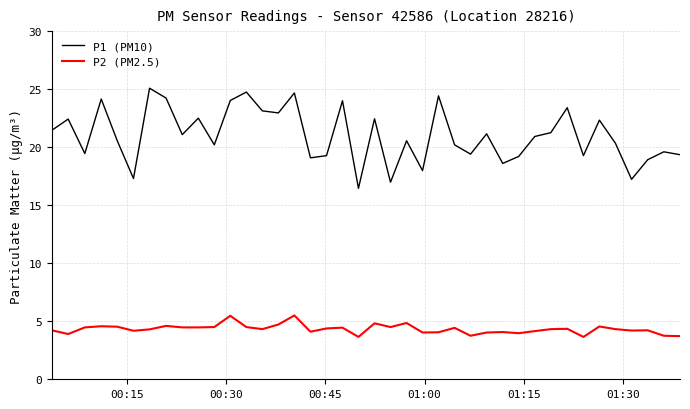

List the series in order of their overall mean, highest first.

P1 (PM10), P2 (PM2.5)